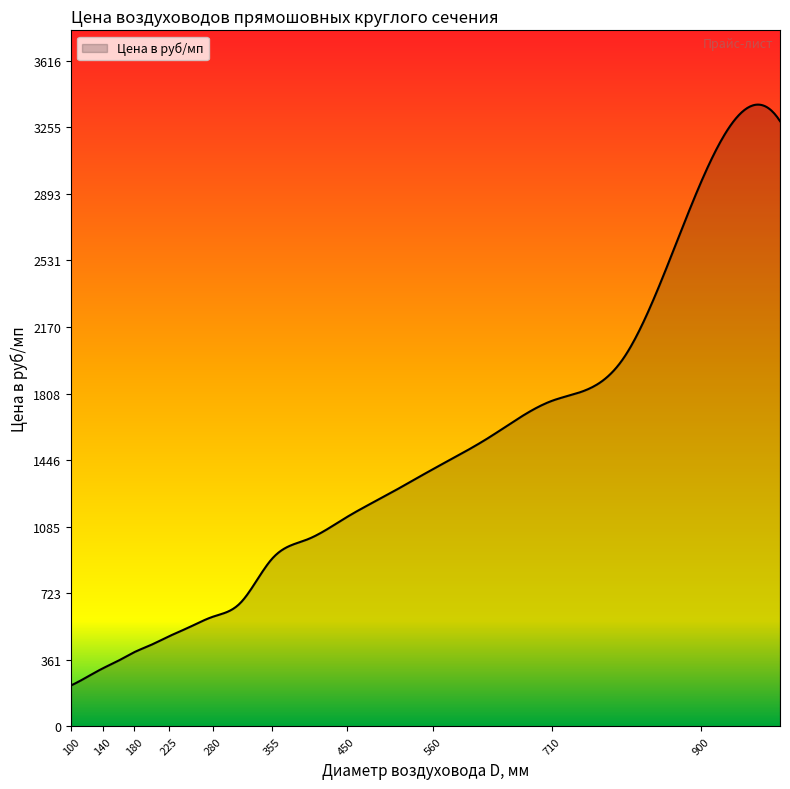

What is the greatest value displayed?

3377.7